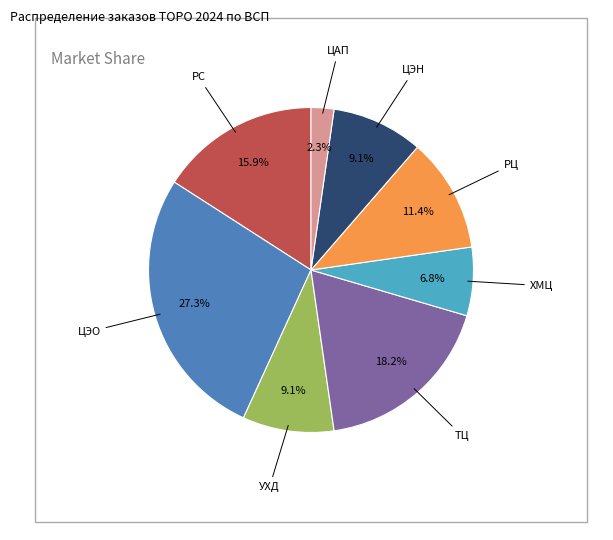

Which slice is the smallest?

ЦАП